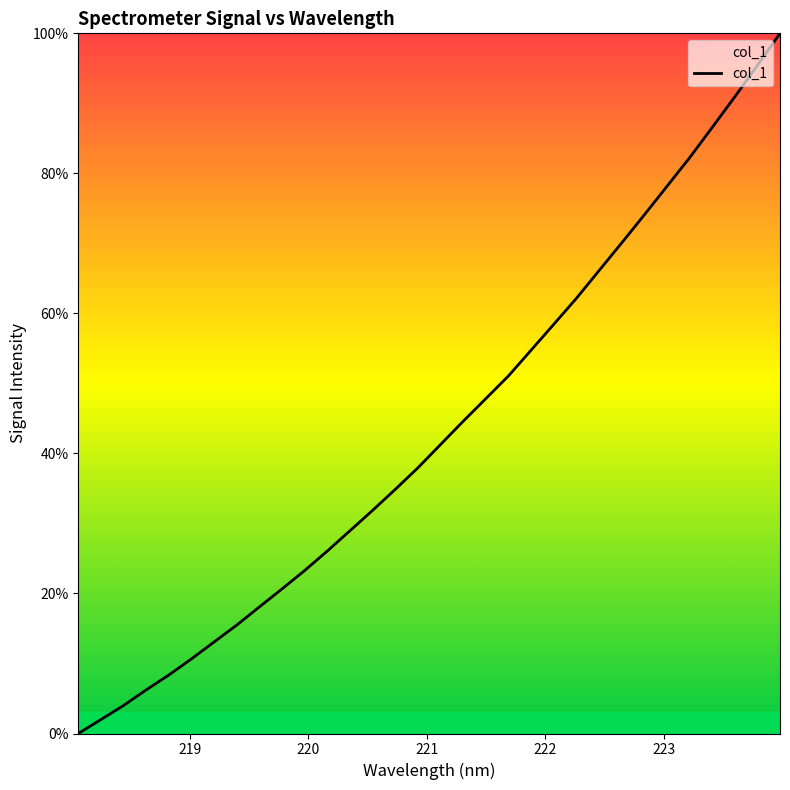

What is the maximum value shown in the chart?

100.0